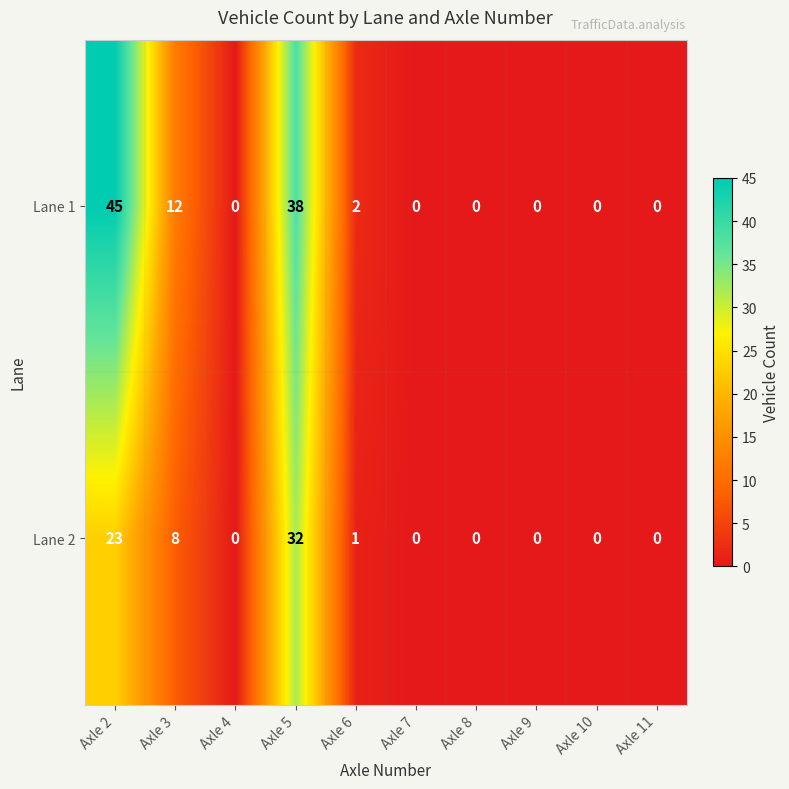

How many series are shown in this chart?

2